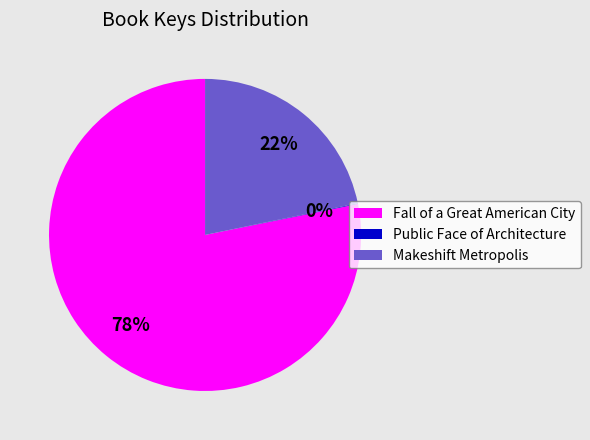

Which category has the biggest portion of the pie?

Fall of a Great American City